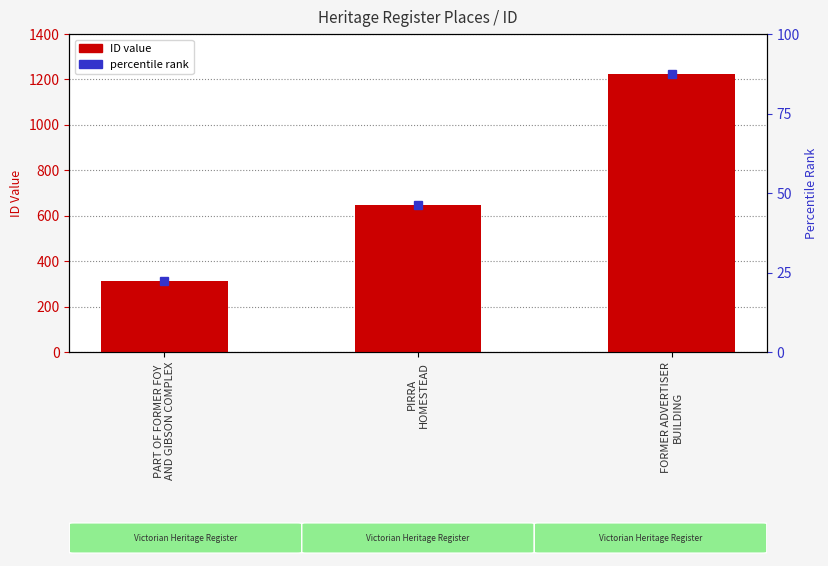

Which category has the highest value across all series?

FORMER ADVERTISER
BUILDING